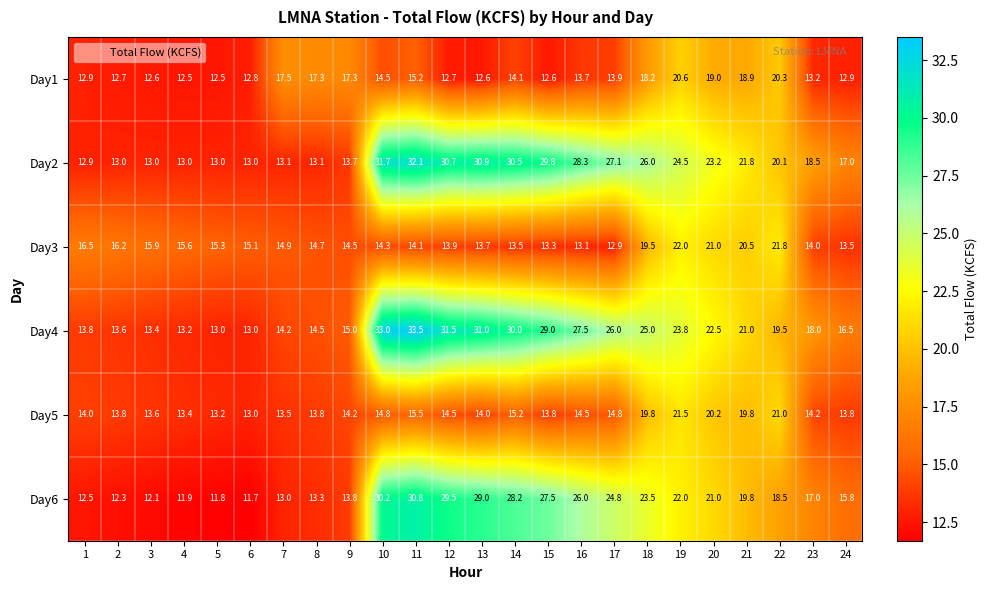

What is the total value across all series at 13?

131.2